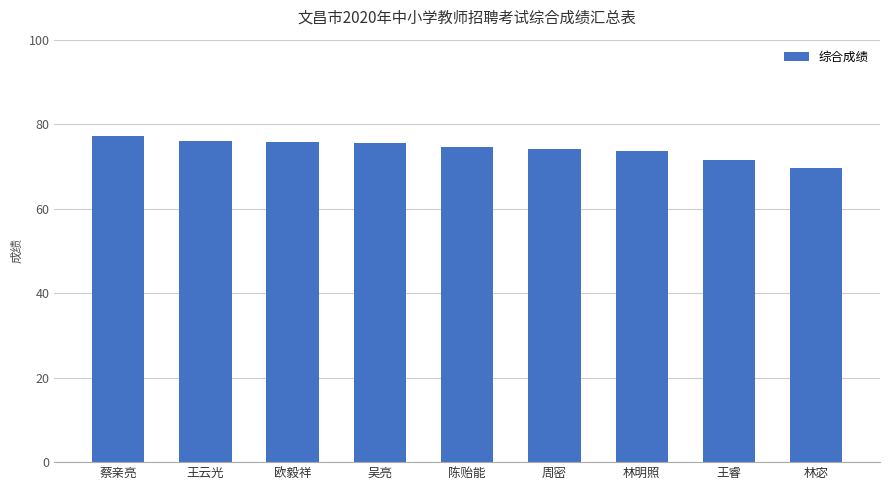

What position from the left is 吴亮?

4